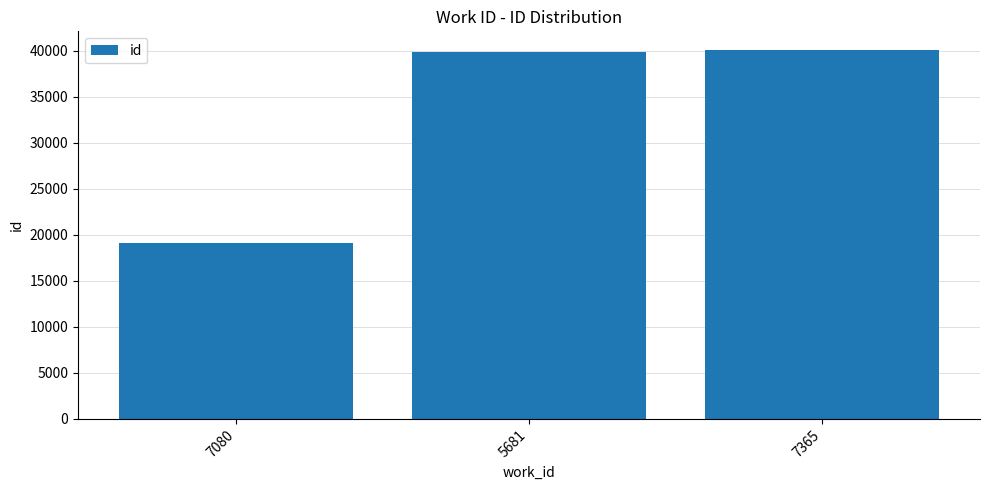

What is the label of the 2nd bar from the left?

5681